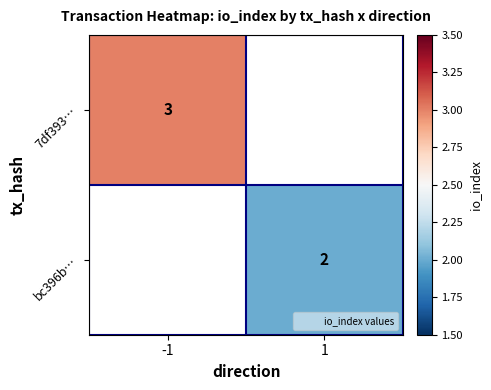

Which category has the highest value across all series?

-1